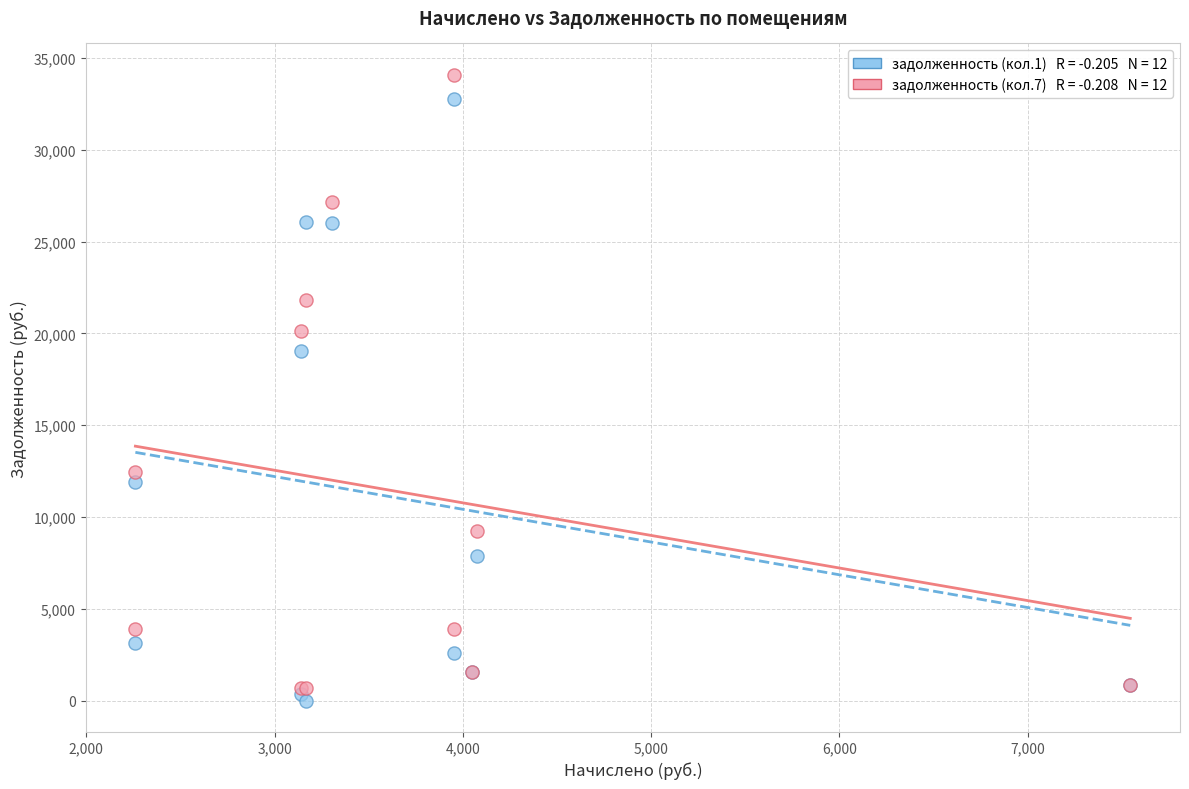

Across all series, what Y value is closest to 17042?

19065.4